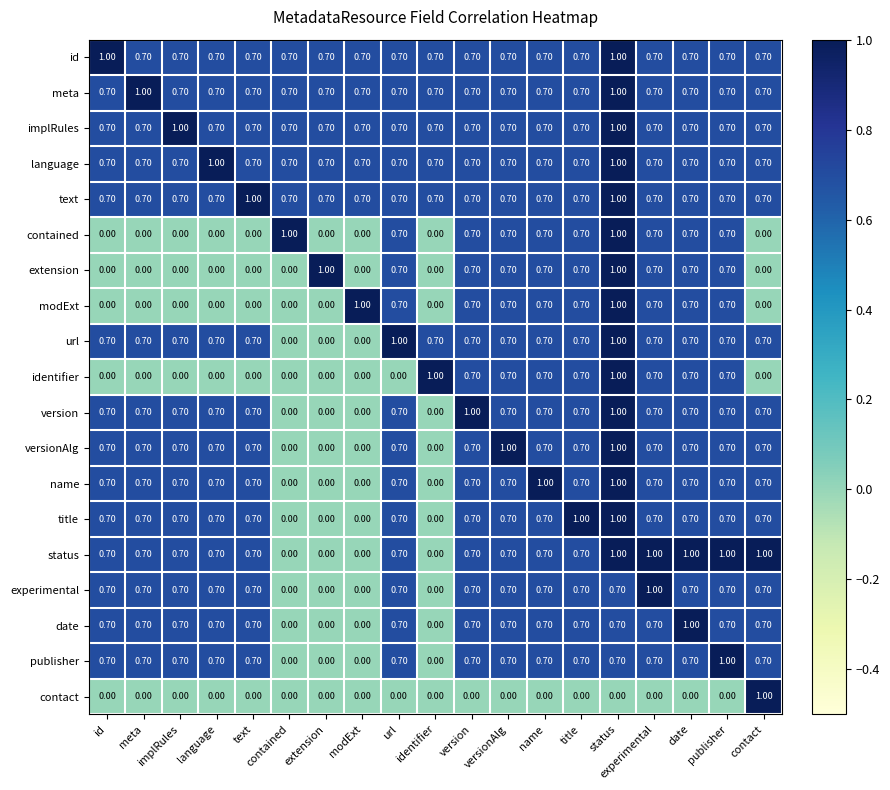

What is the spread (max minus min) of values at version?

1.0